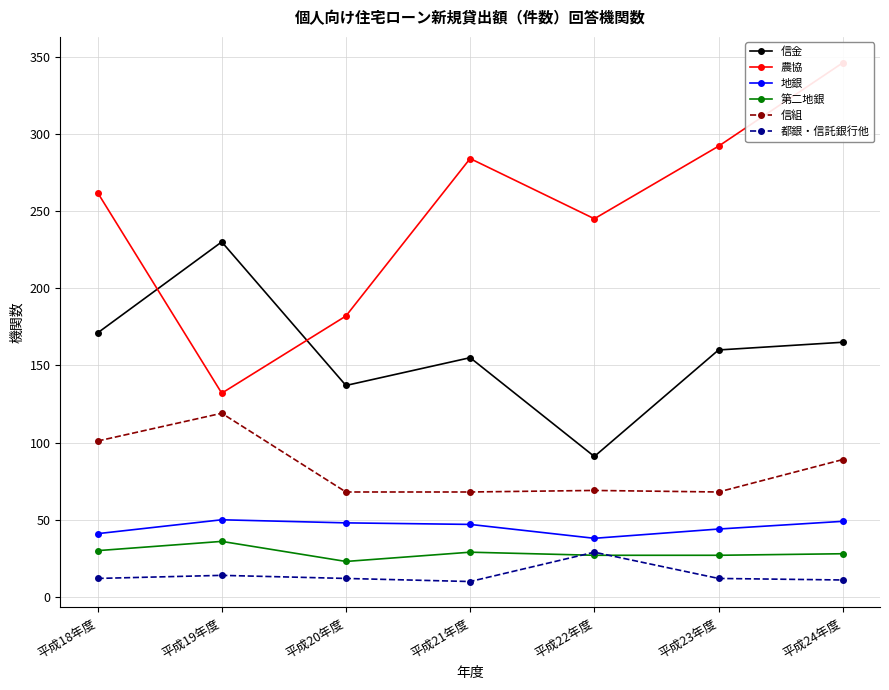

What is the difference between the maximum and minimum values in the 都銀・信託銀行他 series?

19